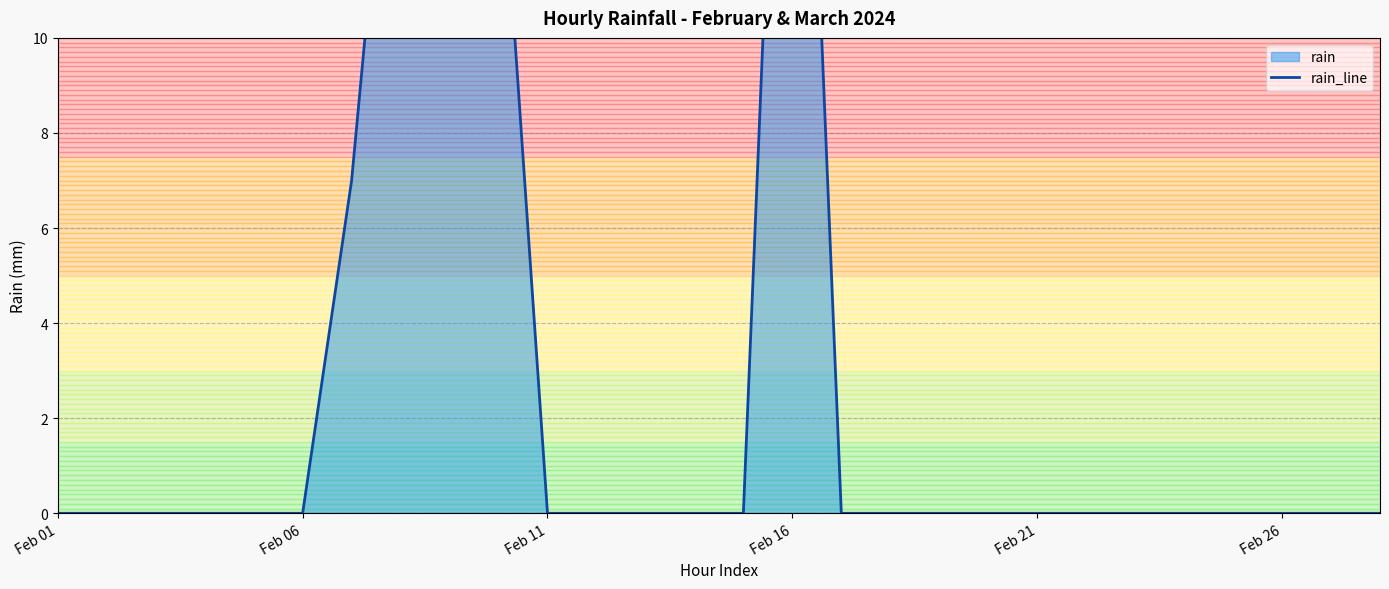

How many positive values are there?

5